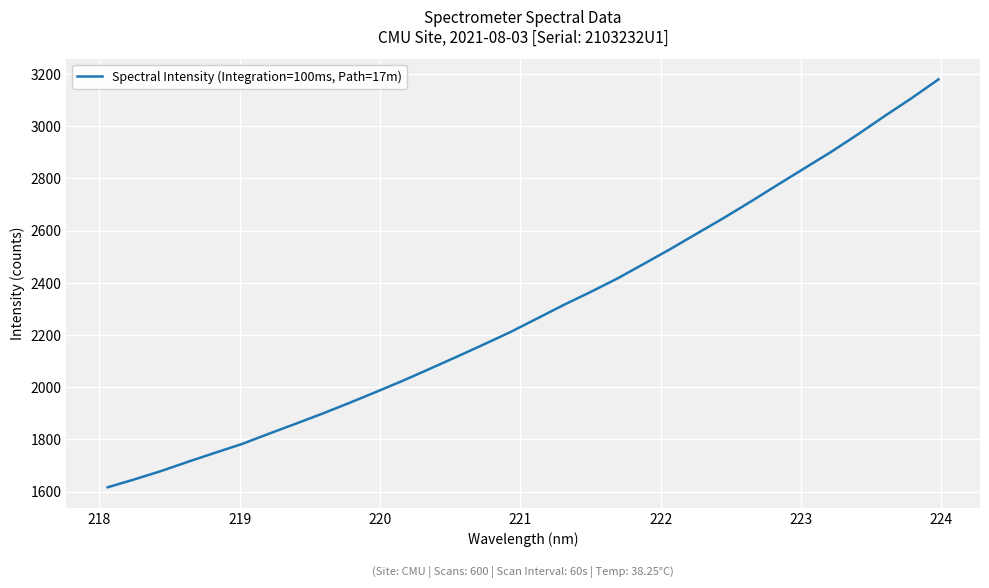

What is the minimum value shown in the chart?

1616.7